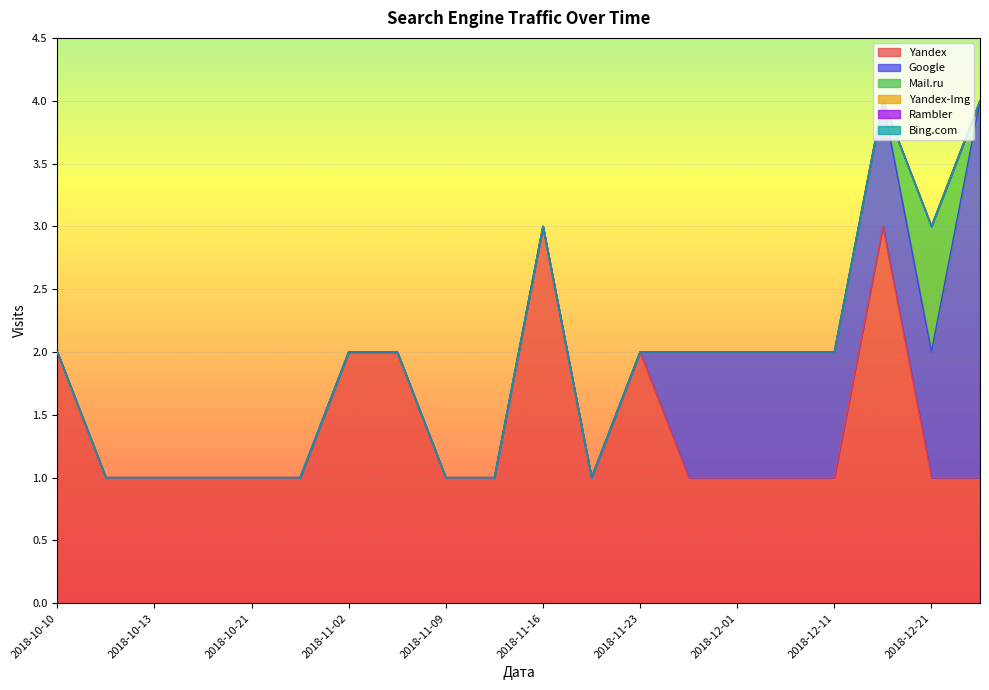

What are all the series names shown in the legend?

Yandex, Google, Mail.ru, Yandex-Img, Rambler, Bing.com